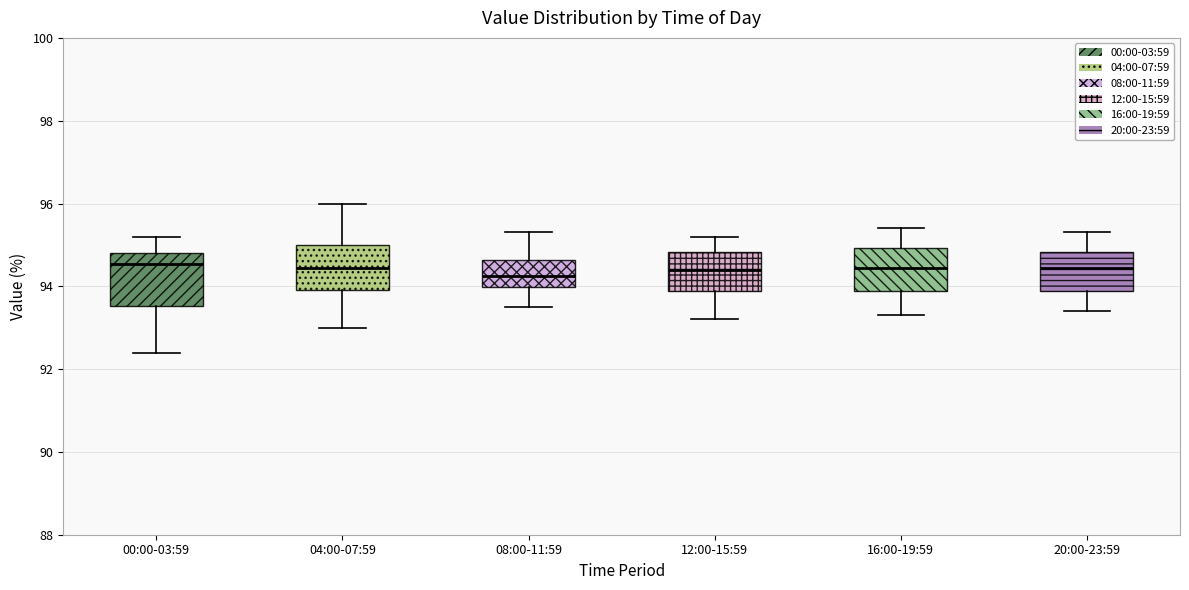

Reading left to right, transcribe this box plot: for each box, give where its median line is, the range the box spans, and where its two whiskers end, as read against the y-axis. The values are not printed on the chart, so give them approximately, as read against the axis.

00:00-03:59: median 94.6, box 93.6 to 94.8, whiskers 92.4 to 95.2
04:00-07:59: median 94.4, box 94.0 to 95.0, whiskers 93.0 to 96.0
08:00-11:59: median 94.2, box 94.0 to 94.6, whiskers 93.6 to 95.4
12:00-15:59: median 94.4, box 93.8 to 94.8, whiskers 93.2 to 95.2
16:00-19:59: median 94.4, box 93.8 to 95.0, whiskers 93.4 to 95.4
20:00-23:59: median 94.4, box 93.8 to 94.8, whiskers 93.4 to 95.4